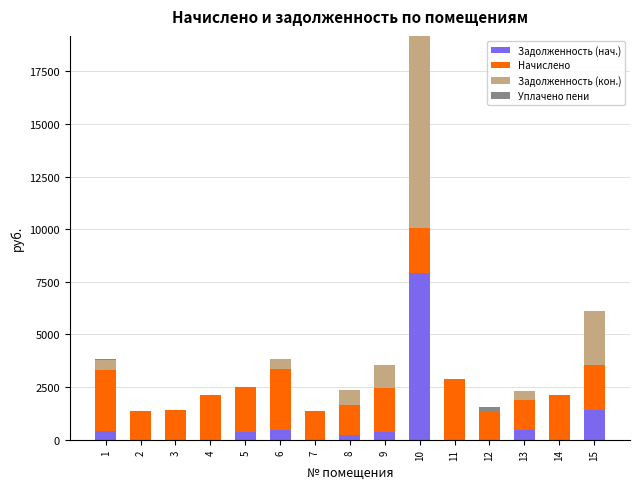

What is the total value across all series at 13?

2335.1